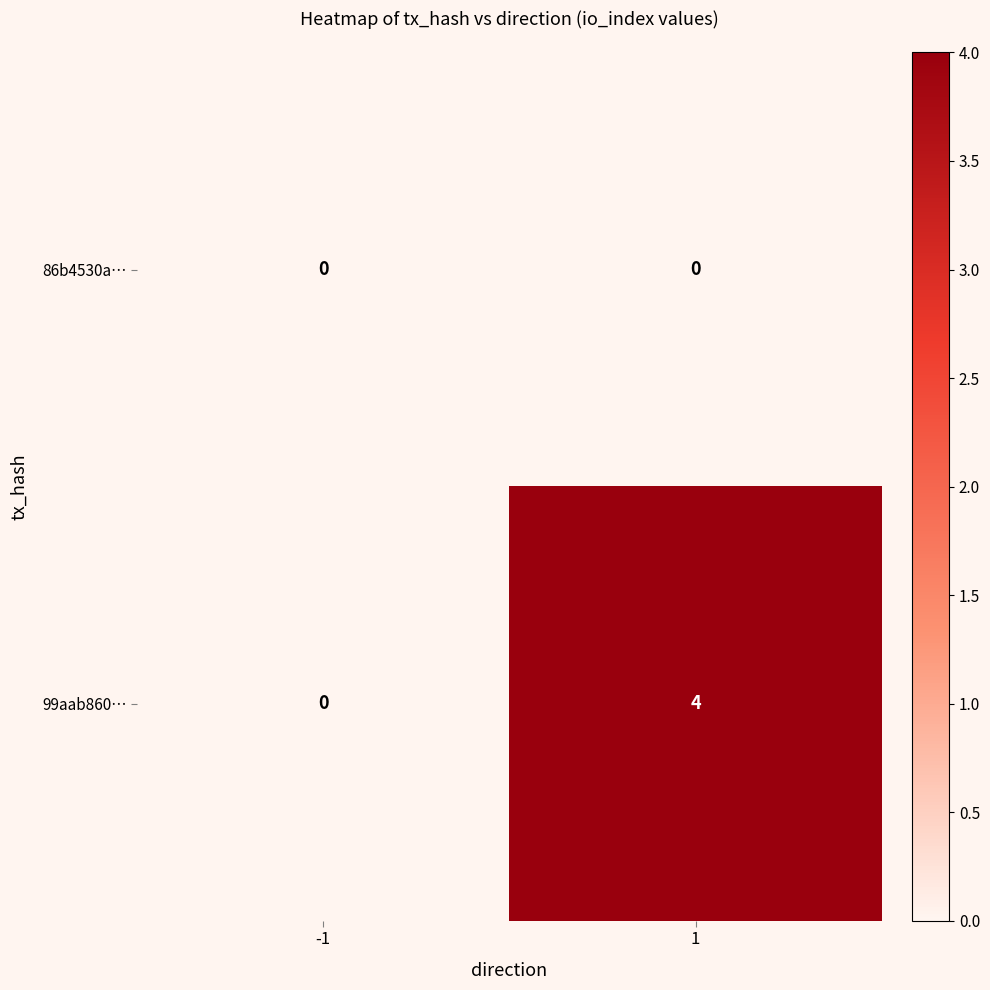

What is the maximum value shown in the chart?

4